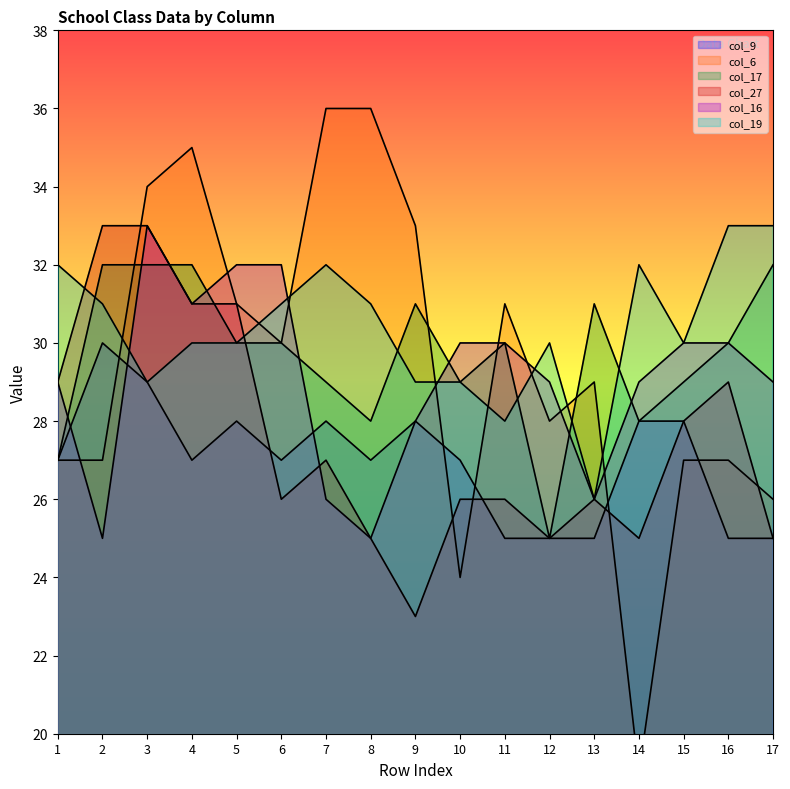

Which series has the largest total across all categories?

col_19